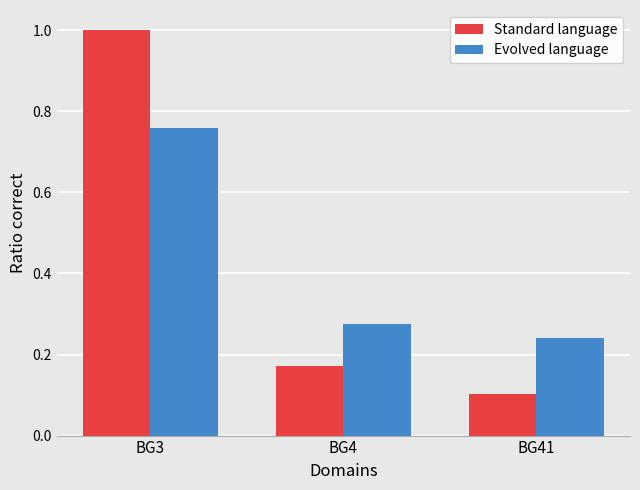

What is the highest value of the Standard language series?

1.0